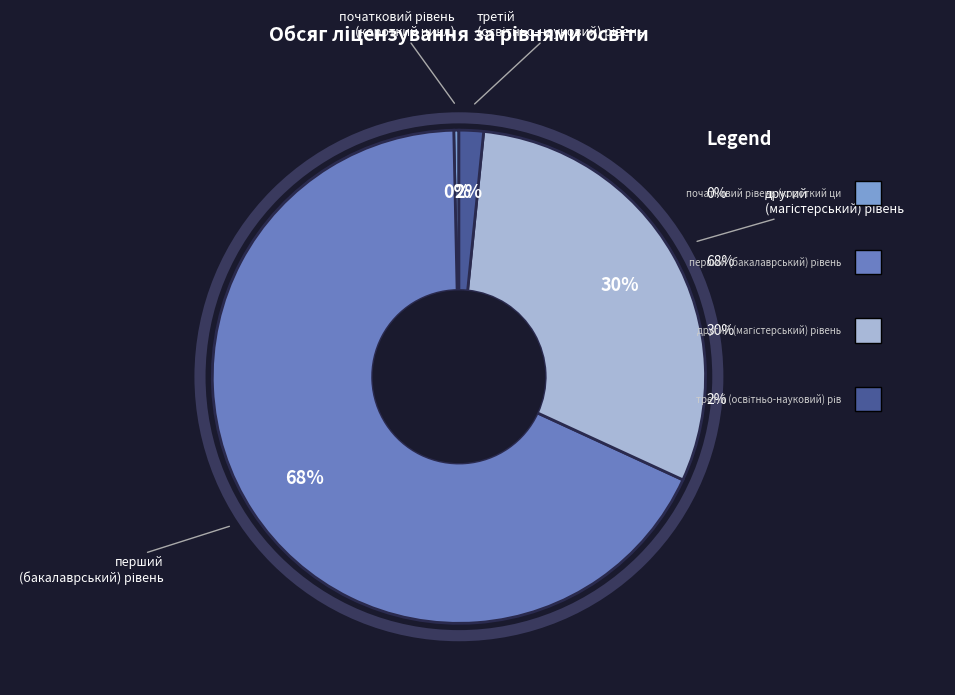

Is there any slice that represents more than half of the pie?

Yes